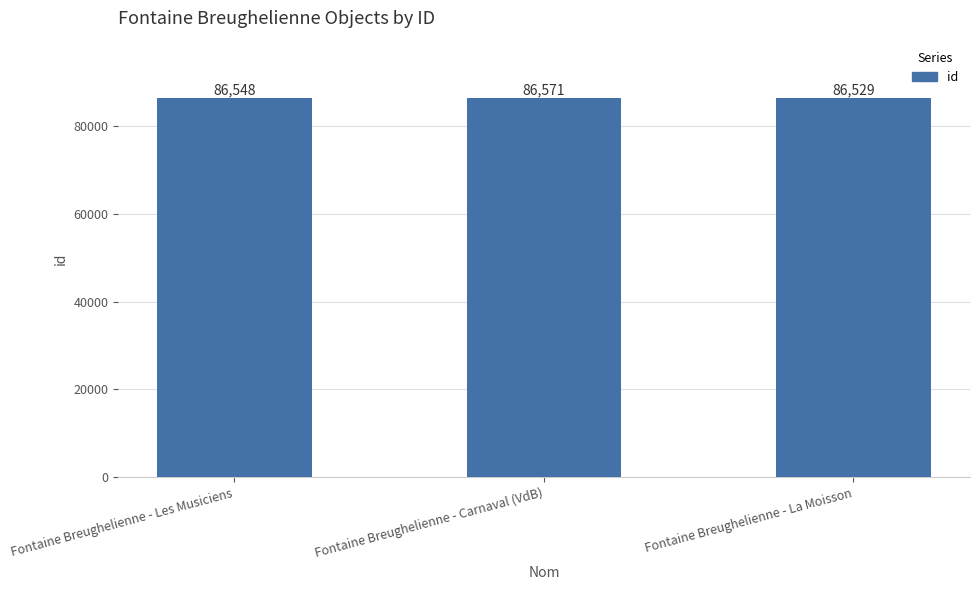

What is the maximum value shown in the chart?

86571